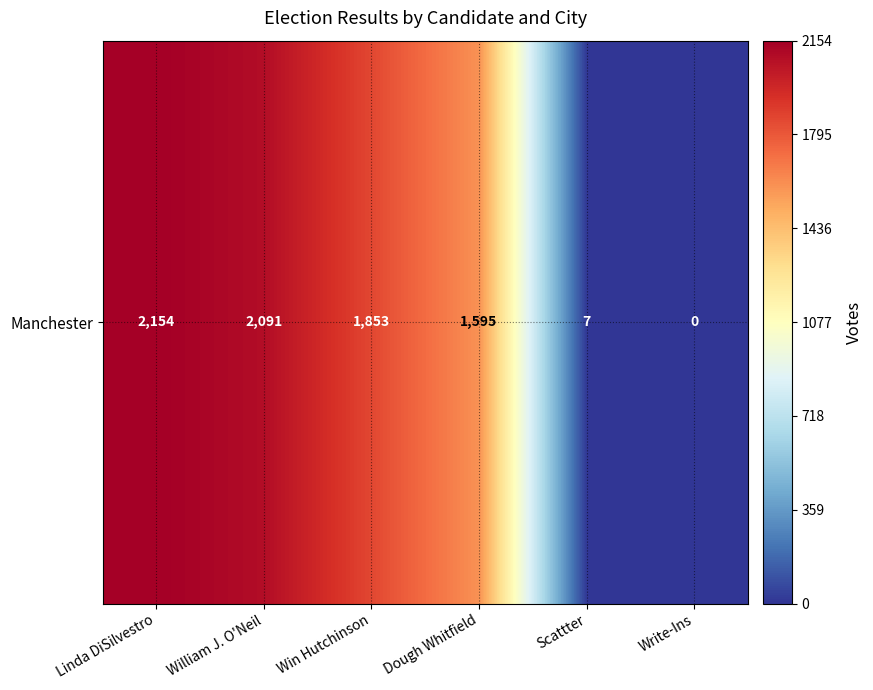

What is the change in value from Win Hutchinson to Scattter?

-1846